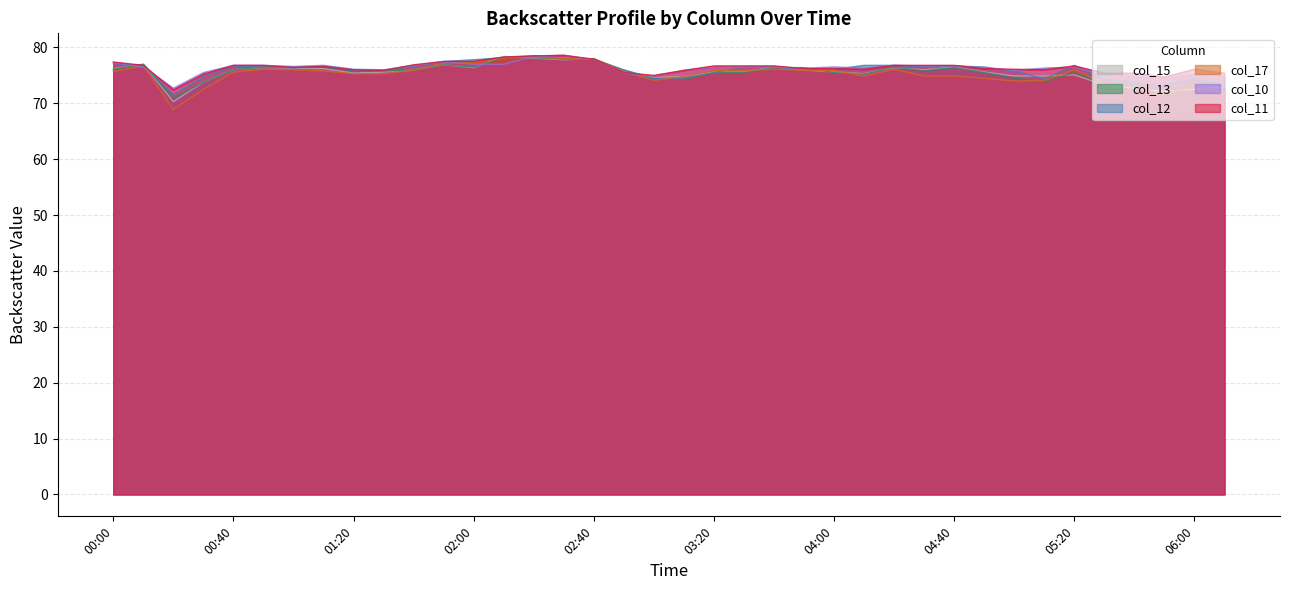

What is the value of the col_10 point at the 27th from the left?

76.8